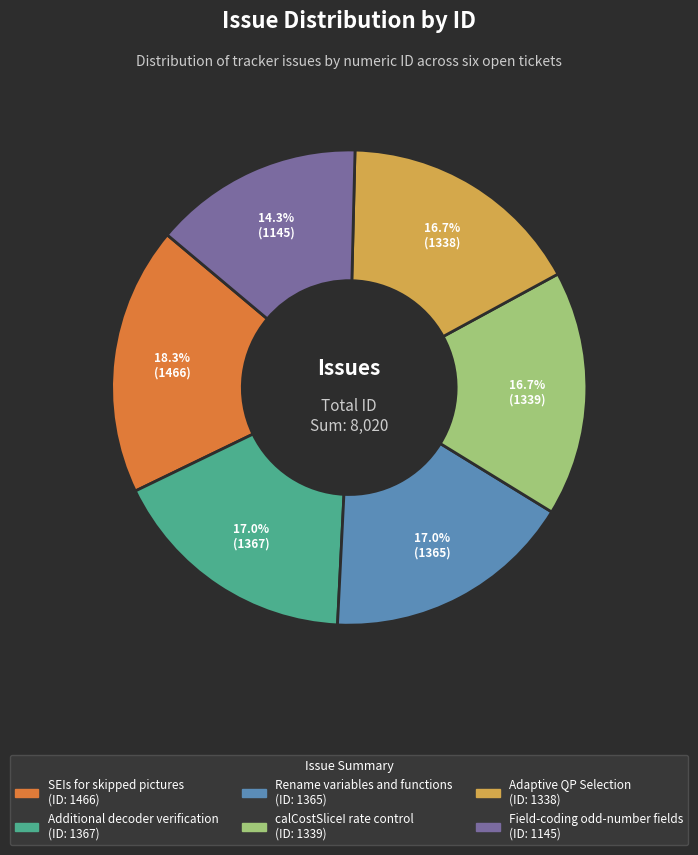

To the nearest percent, what is the average slice percentage?

17%